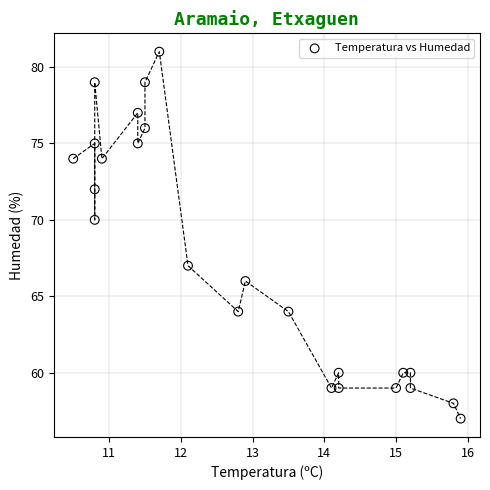

What Y value in the scatter plot is closest to 69?

70